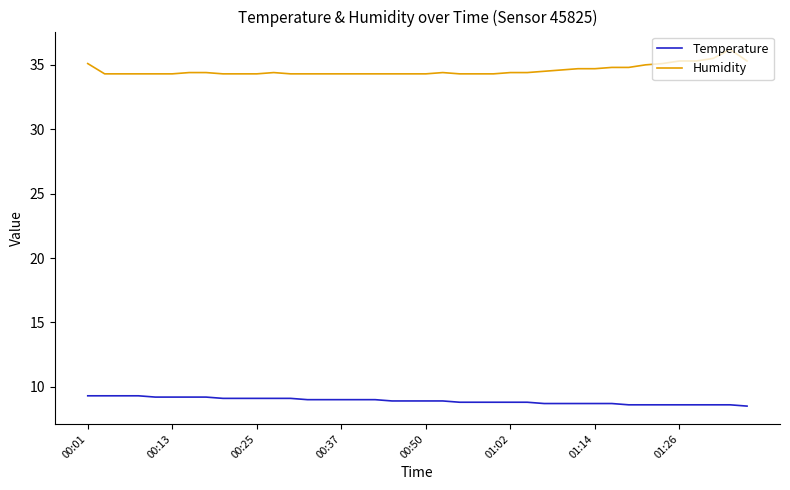

Which series has the largest total across all categories?

Humidity